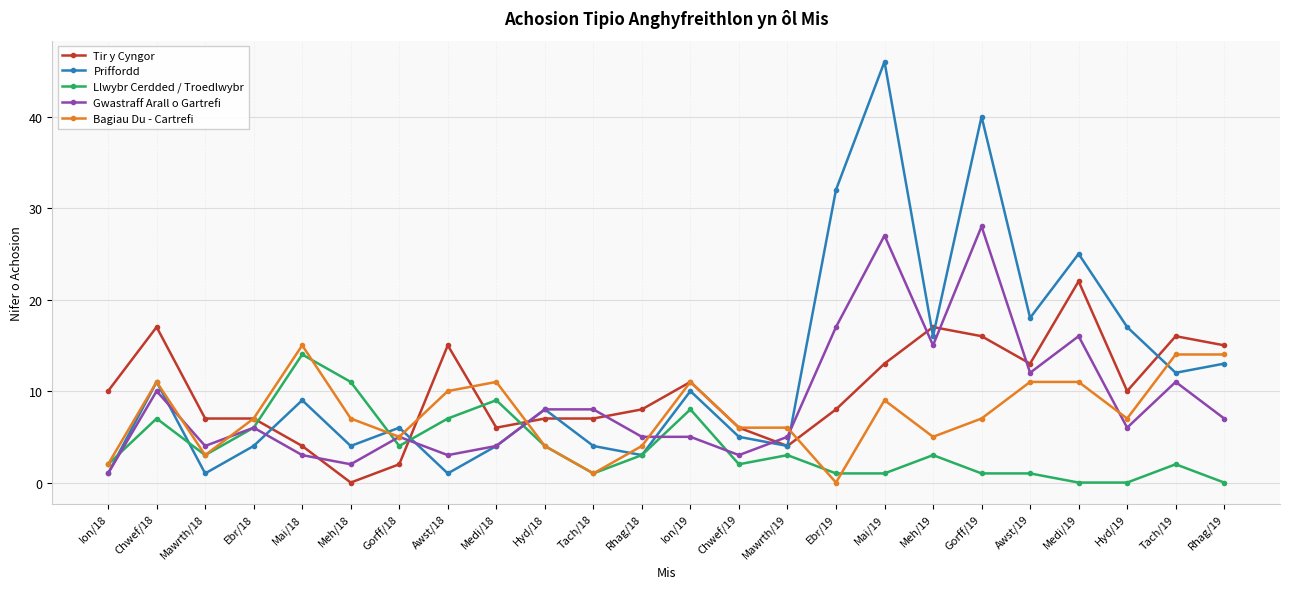

True or false: Bagiau Du - Cartrefi has more than 1 interior local peaks.

True